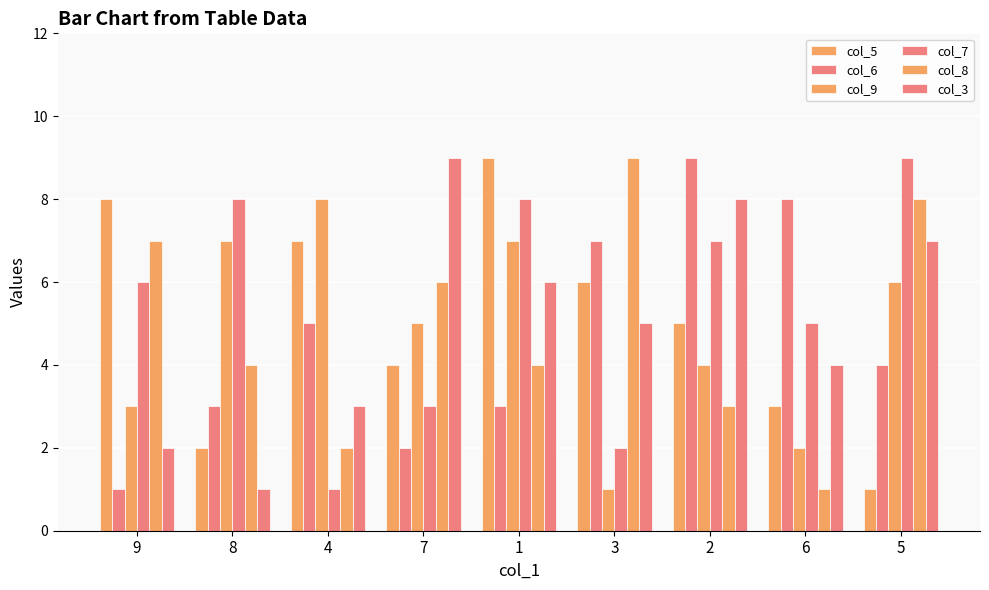

How many values in the col_5 series are below 5?

4